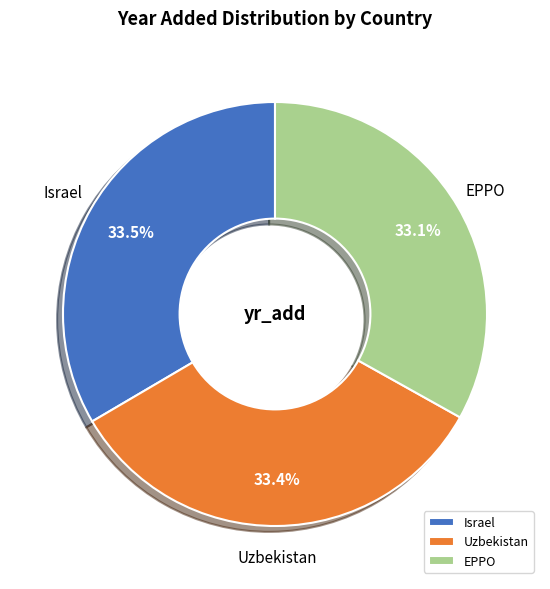

Is there any slice that represents more than half of the pie?

No